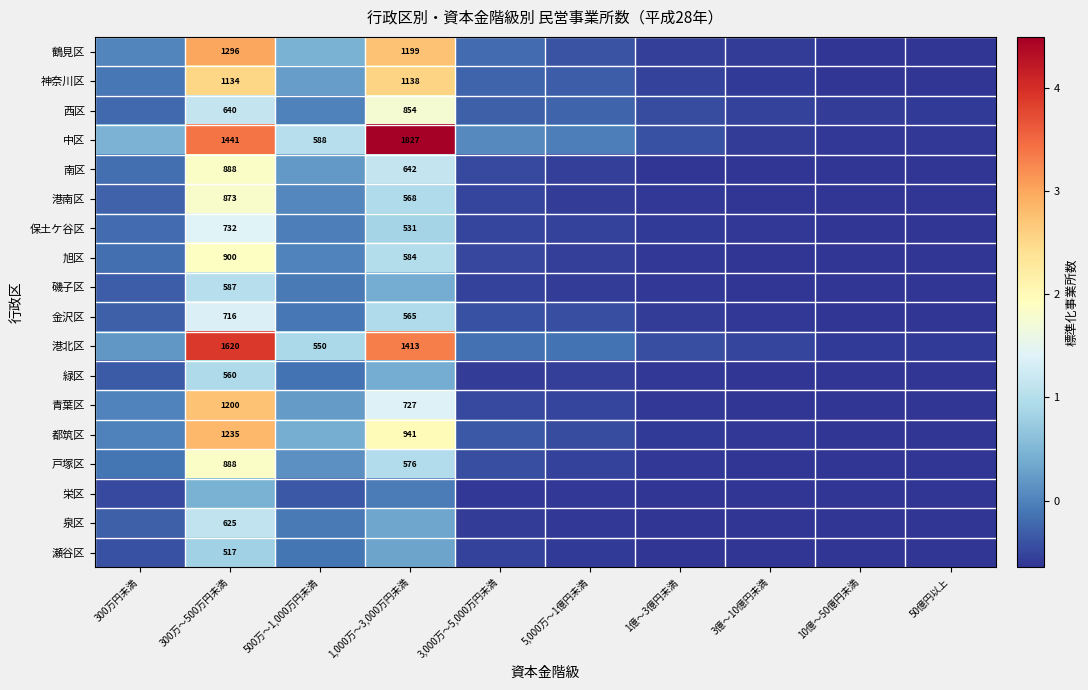

True or false: 中区 has a value of 4.5 at 1,000万～3,000万円未満.

True